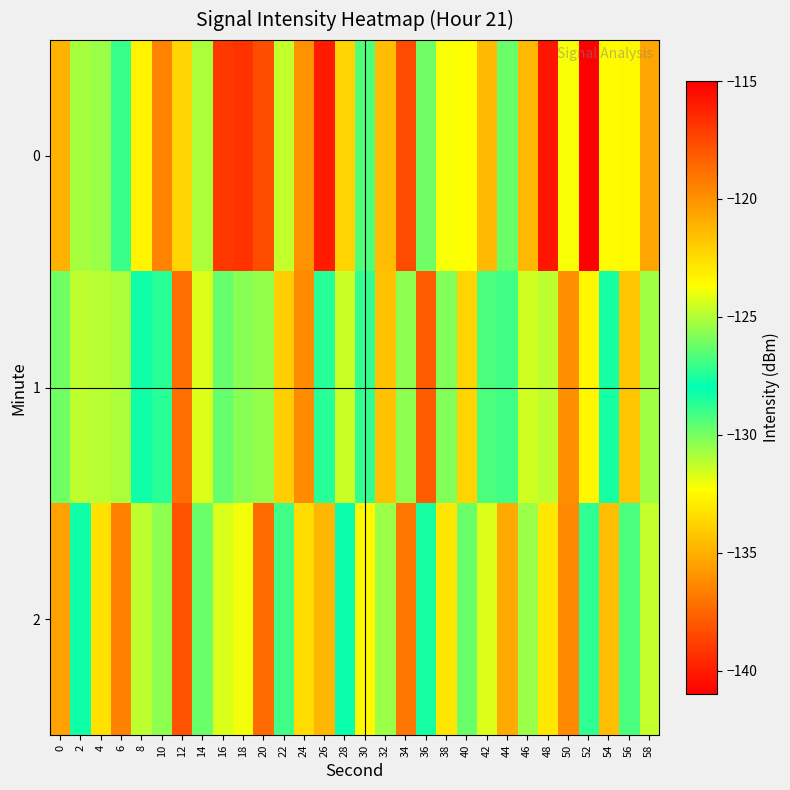

What is the smallest value displayed?

-140.2